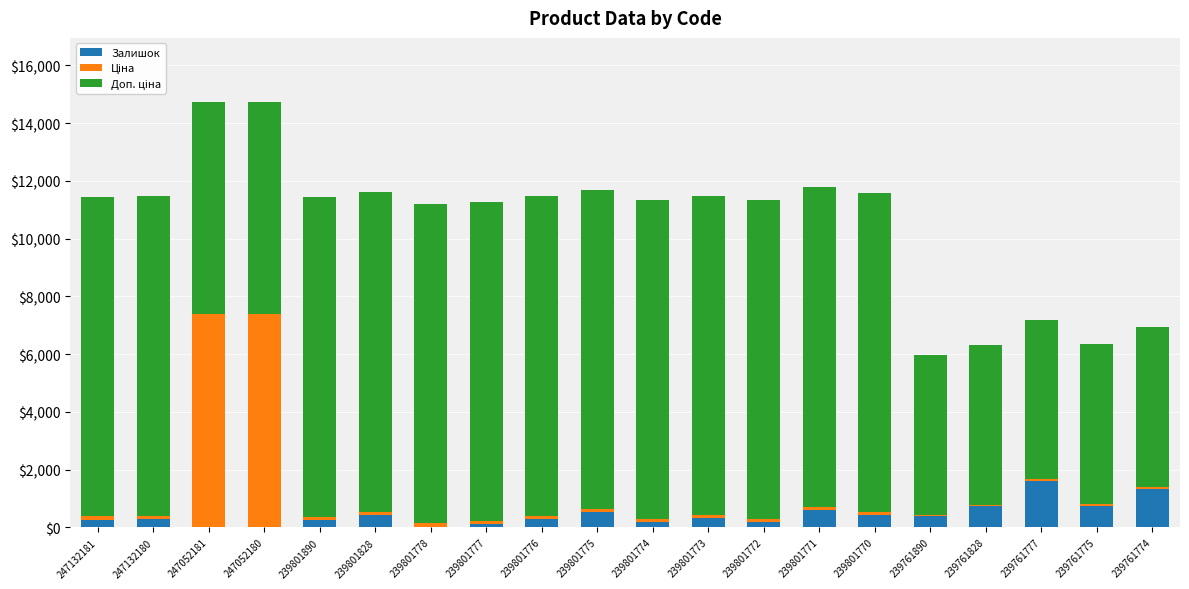

The value of Залишок at 239761775 is 759.0. True or false?

True